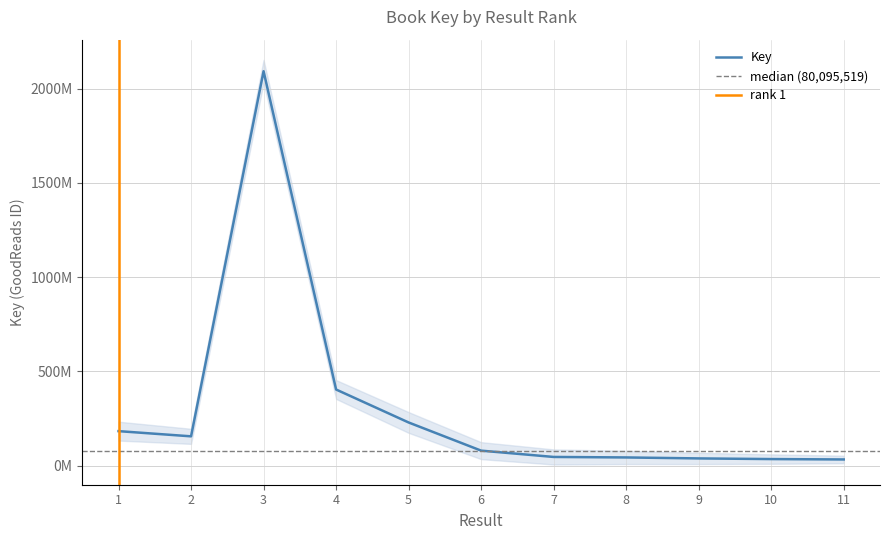

What is the greatest value displayed?

2091948570